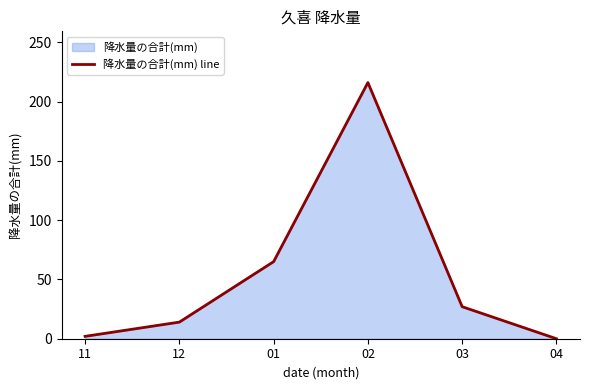

What is the greatest value displayed?

216